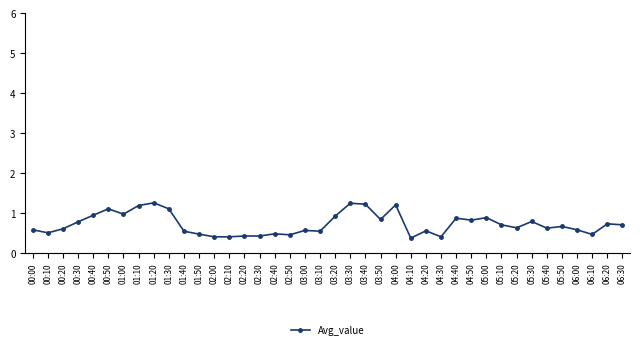

What is the smallest value displayed?

0.4